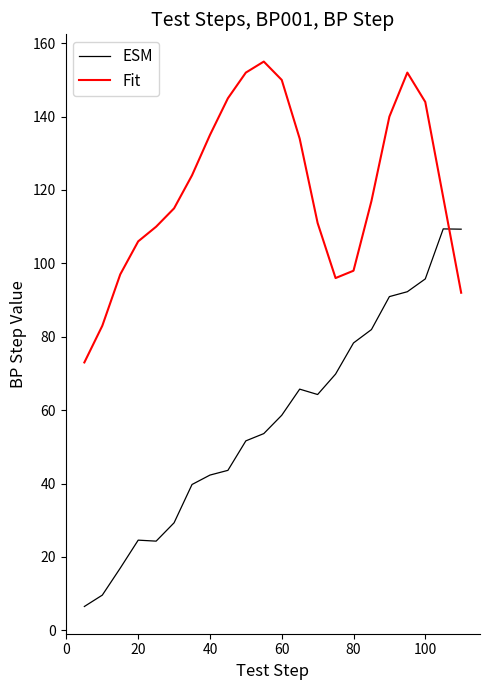

List the series in order of their overall mean, highest first.

Fit, ESM